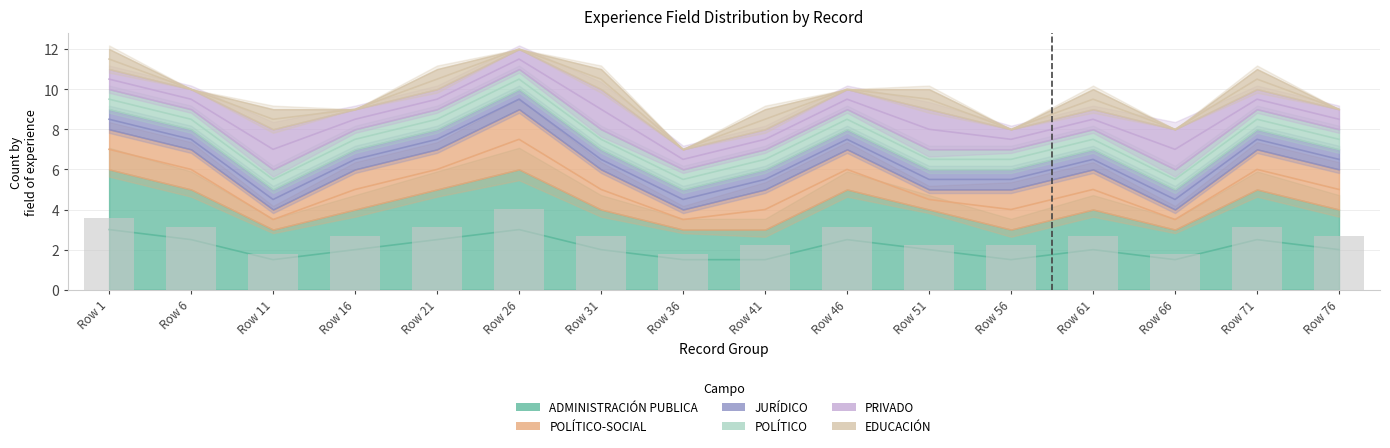

What value does the PRIVADO series have at Row 21?

1